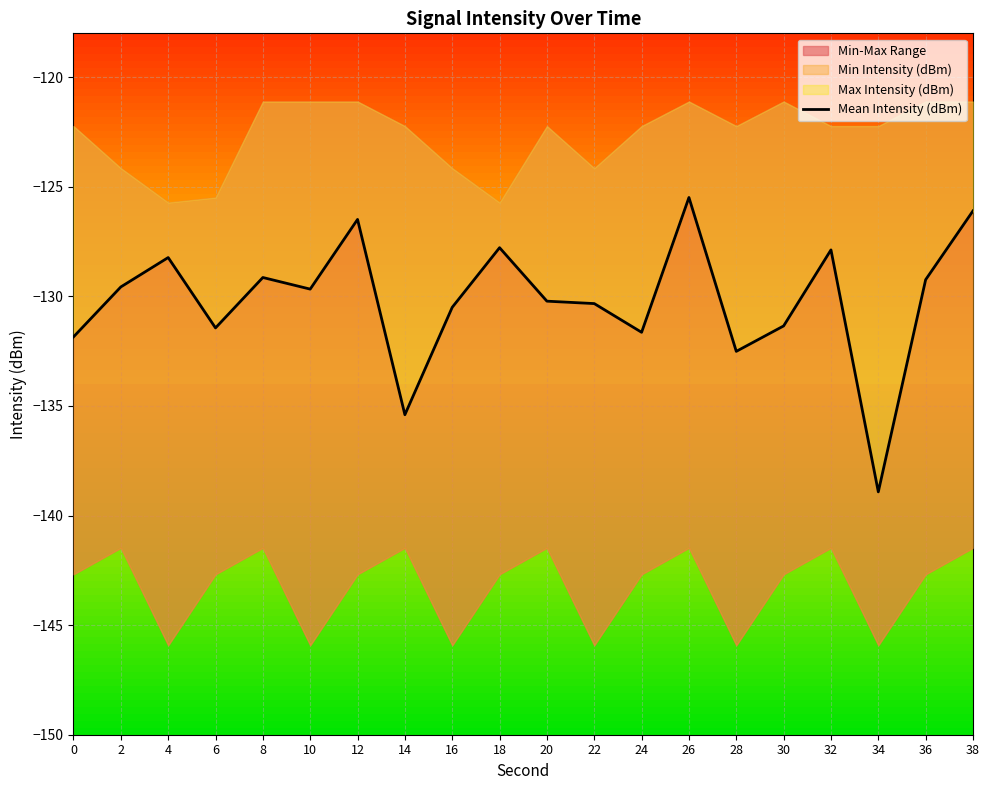

Between 14 and 30, which is larger?

30